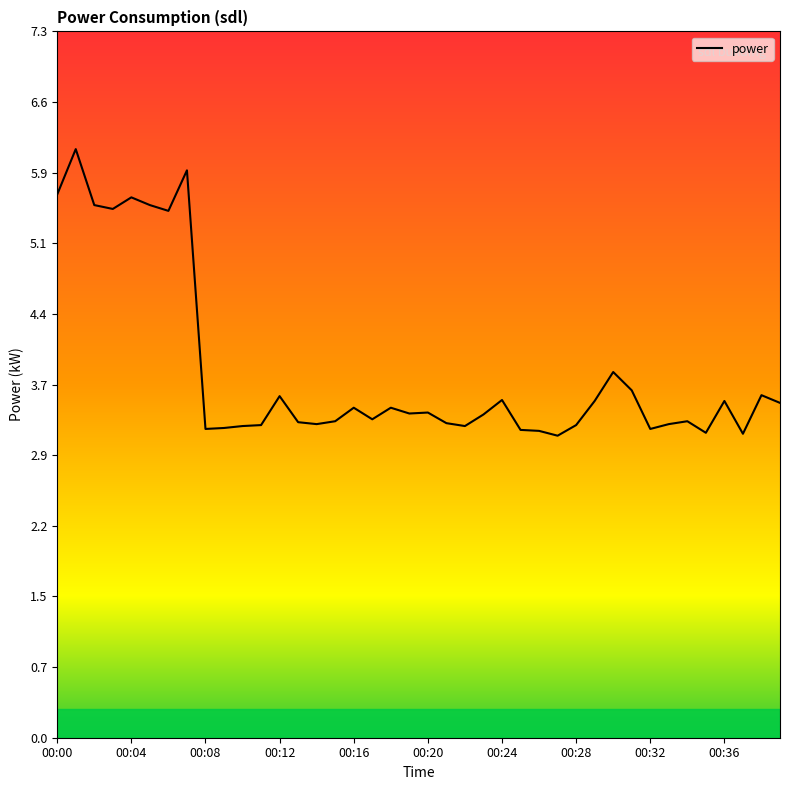

What is the difference between the maximum and minimum values?

3.0